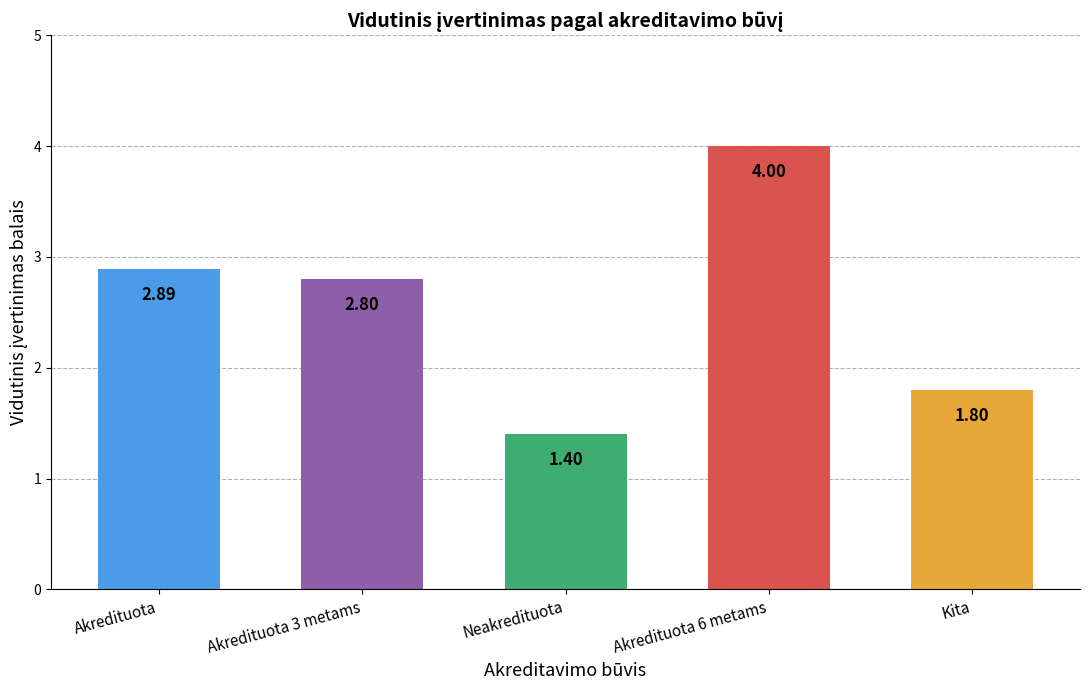

How many data points are less than 2?

2